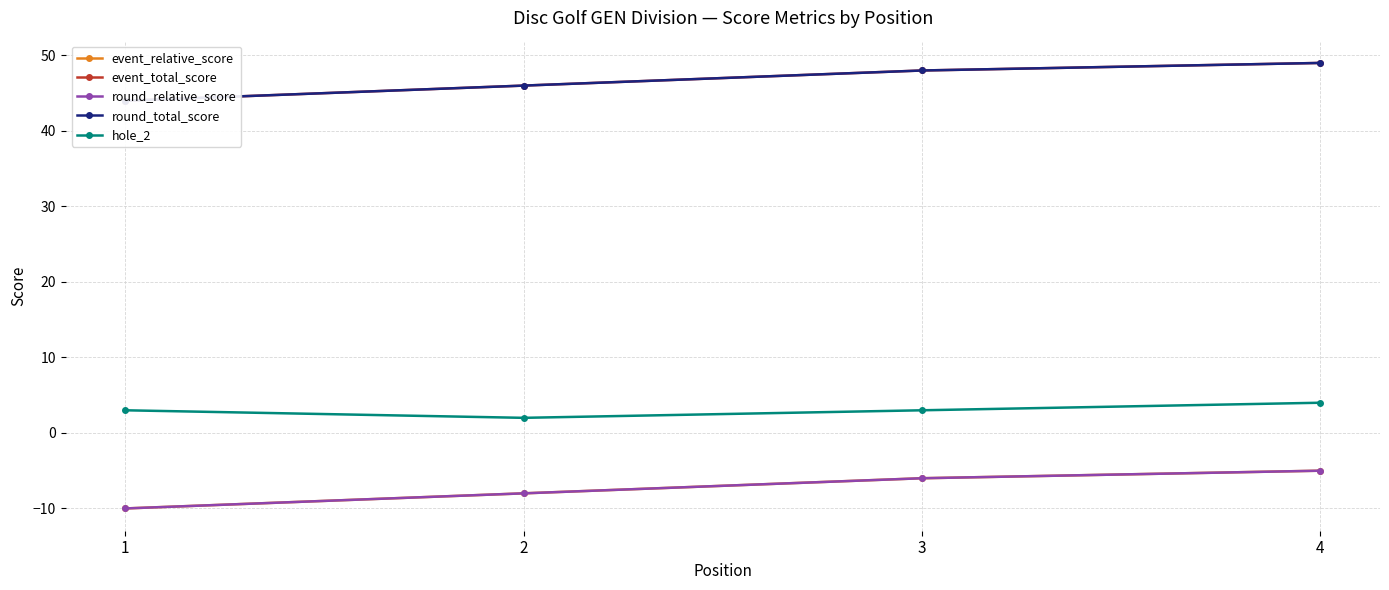

Reading left to right, extract all data points from this chart.

event_relative_score: -10	-8	-6	-5
event_total_score: 44	46	48	49
round_relative_score: -10	-8	-6	-5
round_total_score: 44	46	48	49
hole_2: 3	2	3	4